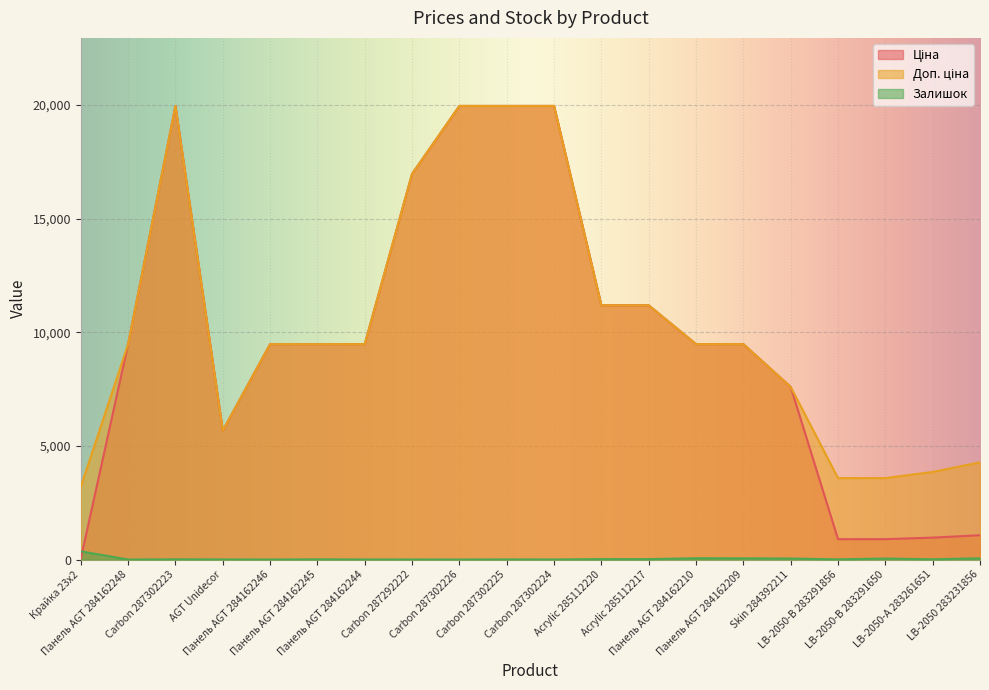

The Ціна series shows 1504.4 at LB-2050 283231856. True or false?

False